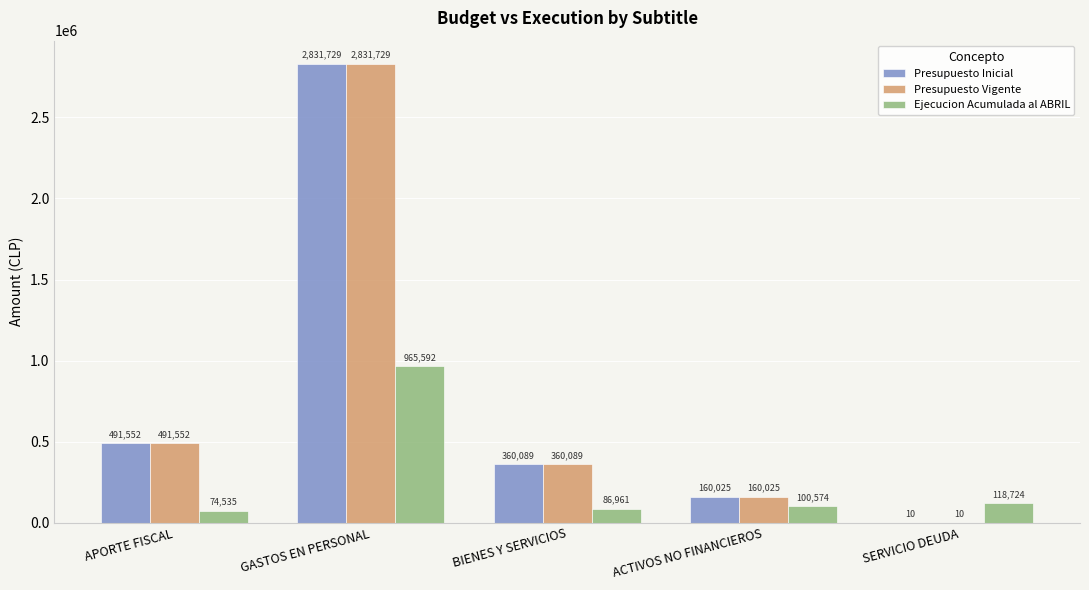

Is the value of Presupuesto Inicial at APORTE FISCAL greater than the value of Ejecucion Acumulada al ABRIL at APORTE FISCAL?

Yes